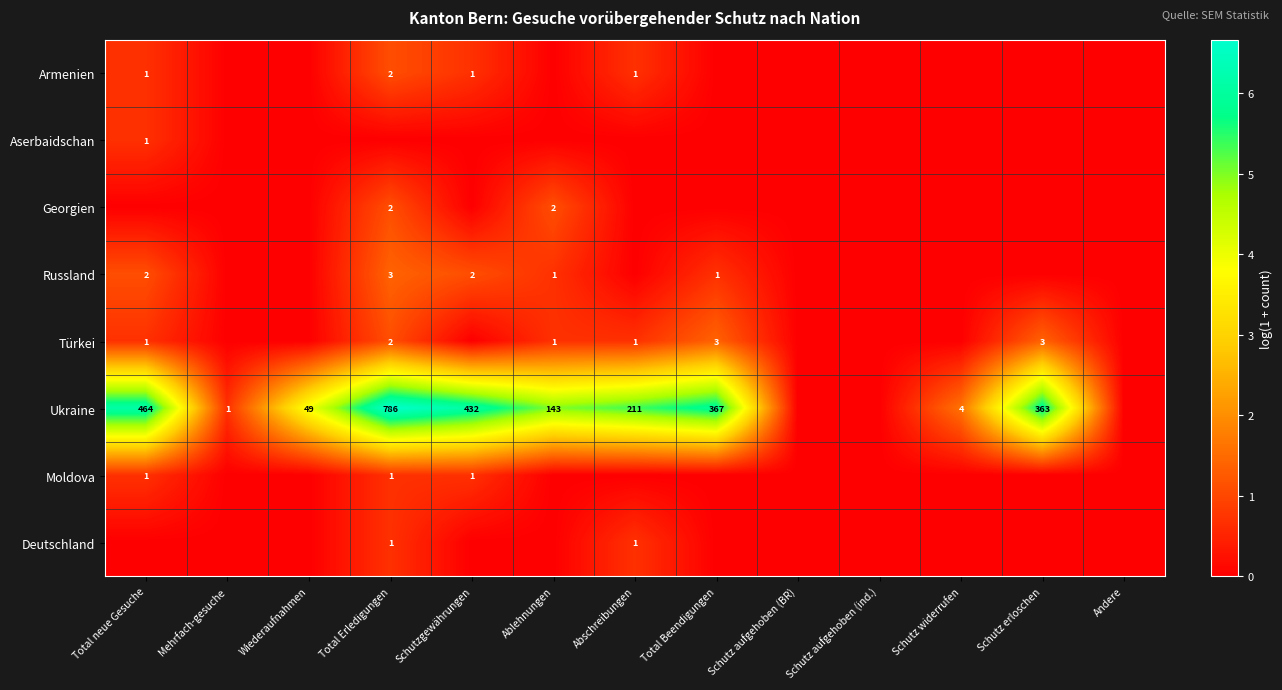

The value of Georgien at Ablehnungen is 2. True or false?

True